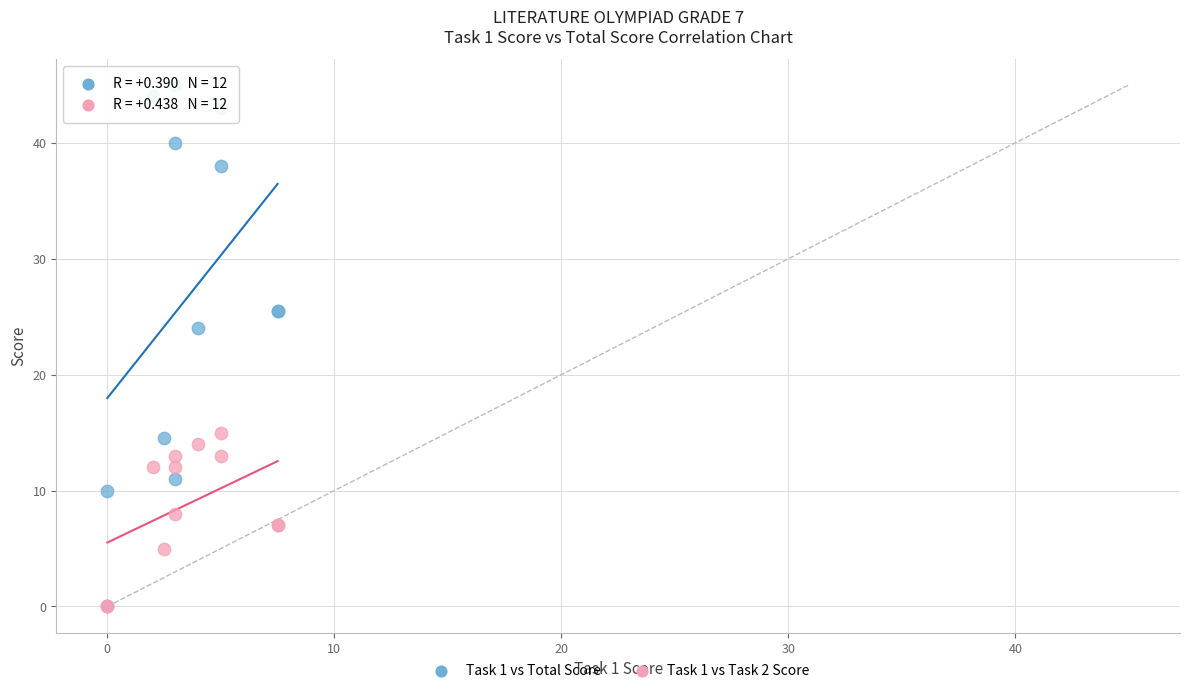

What are all the series names shown in the legend?

Task 1 vs Total Score, Task 1 vs Task 2 Score